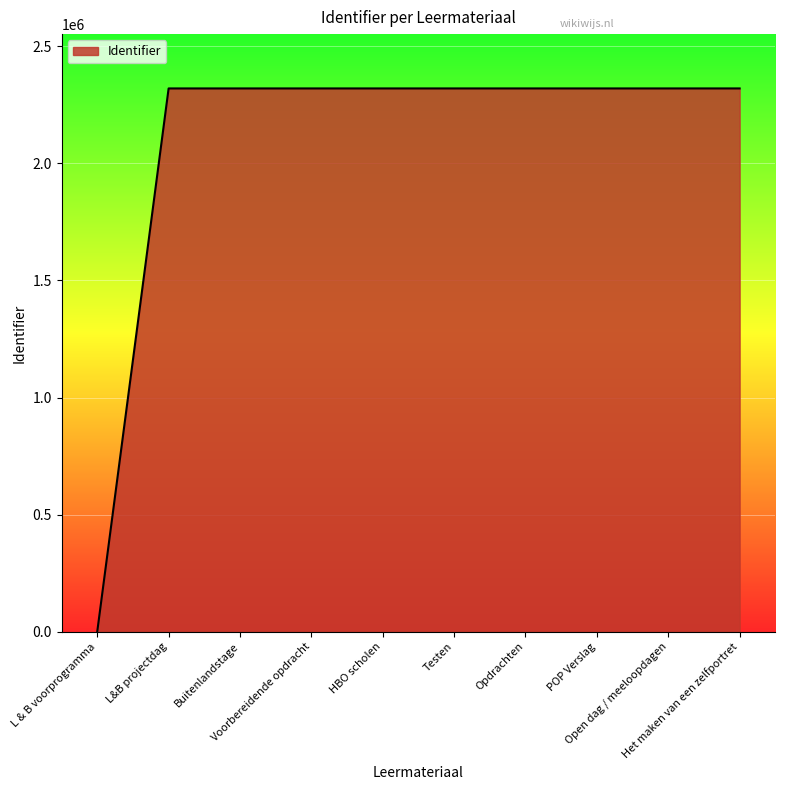

What is the maximum value shown in the chart?

2320056